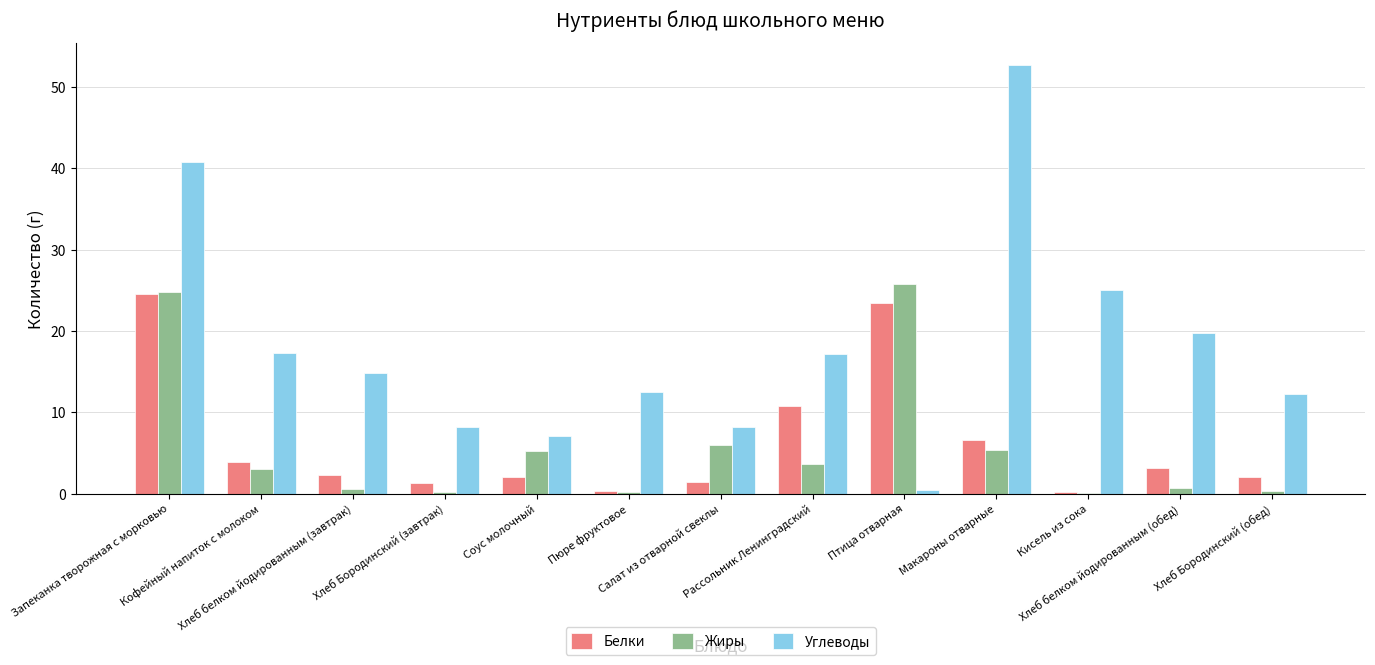

What is the sum of all Белки values?

82.5